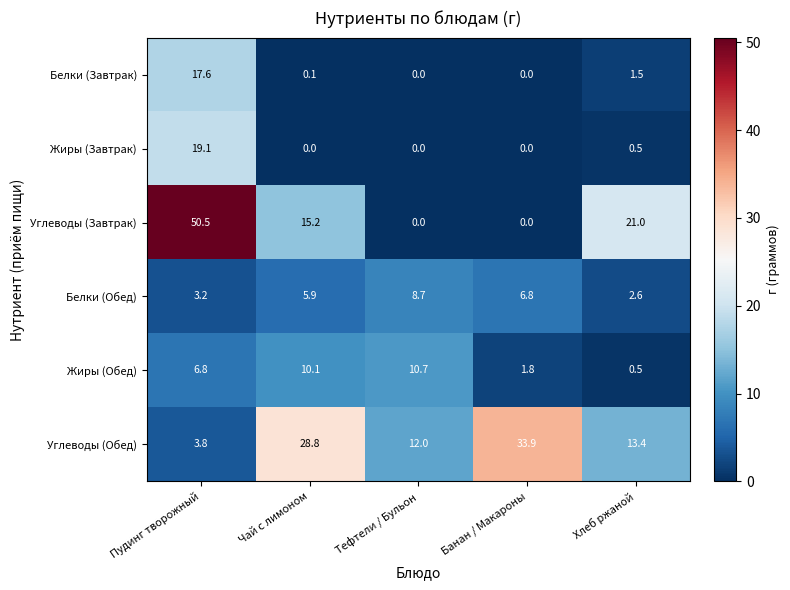

Between Чай с лимоном and Банан / Макароны, which series saw the biggest shift?

Углеводы (Завтрак)